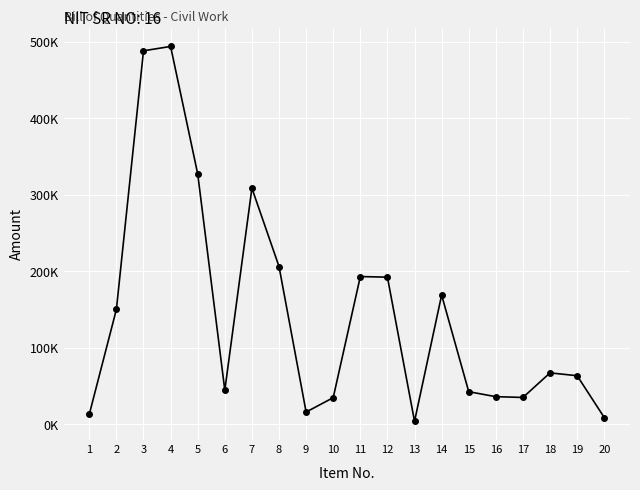

The value at 12 is 318213.8. True or false?

False